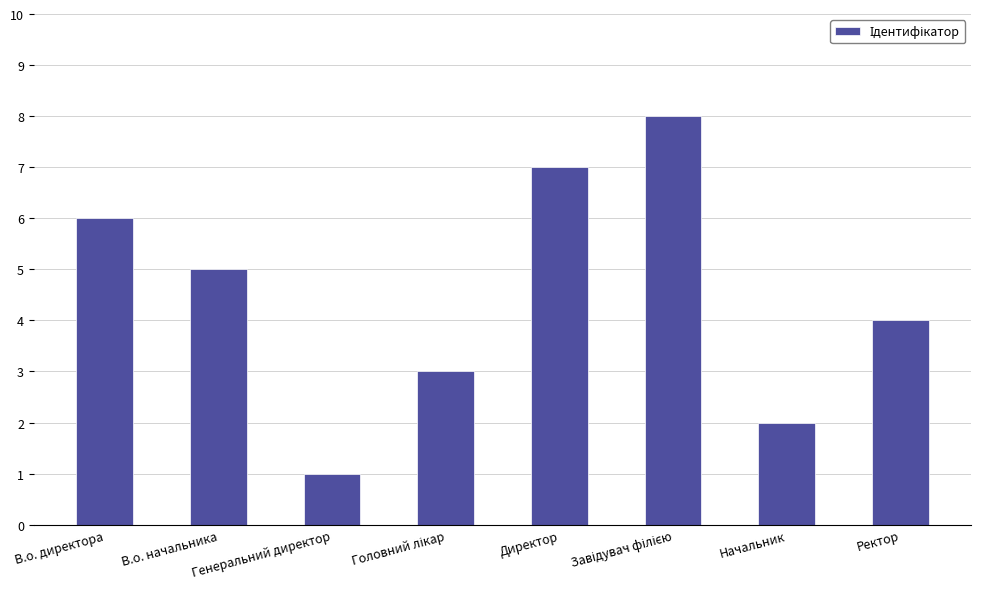

At which label does the data first exceed 5?

В.о. директора